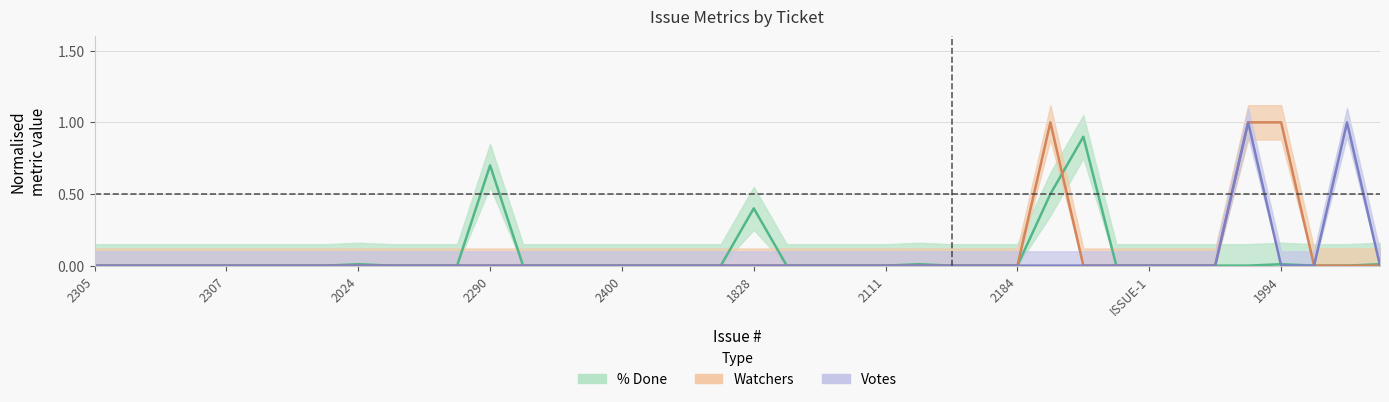

Which series changed the most between 1985 and 2278?

pct_done